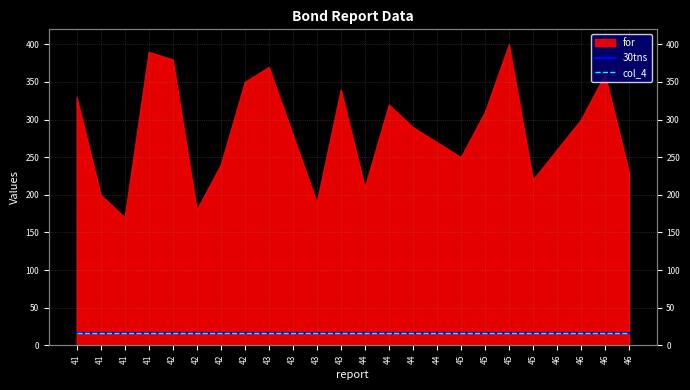

How many categories are shown in the chart?

24